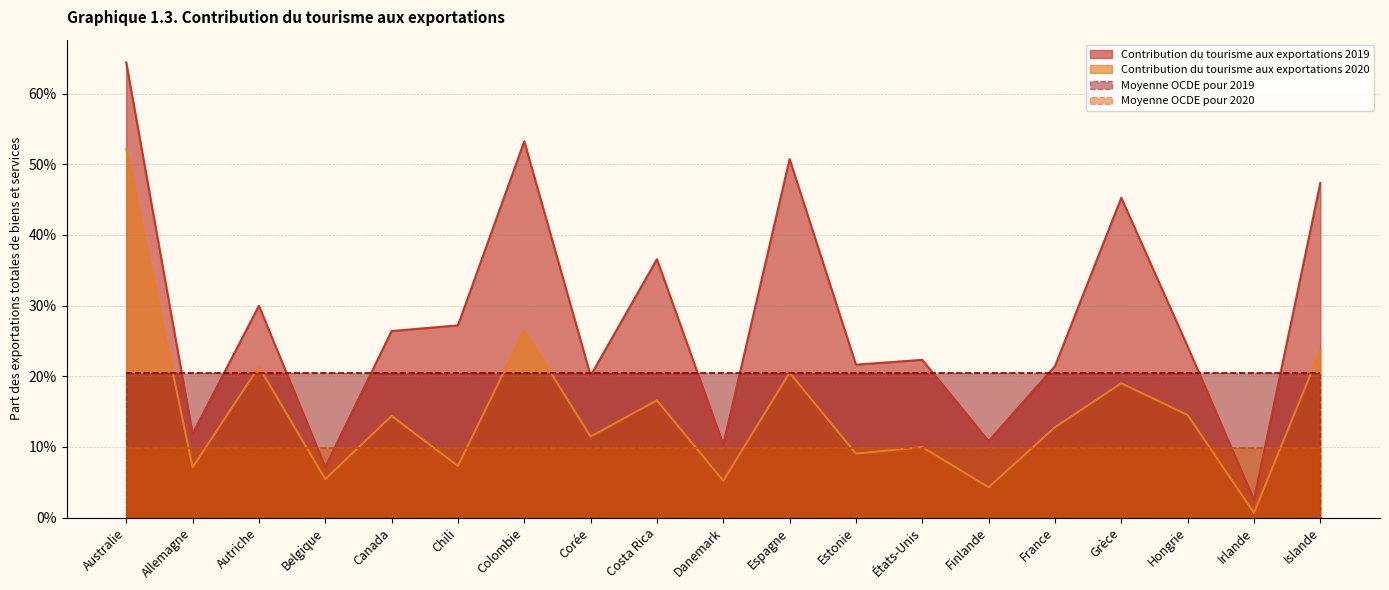

Read the Contribution du tourisme aux exportations 2019 value at Belgique.

0.1